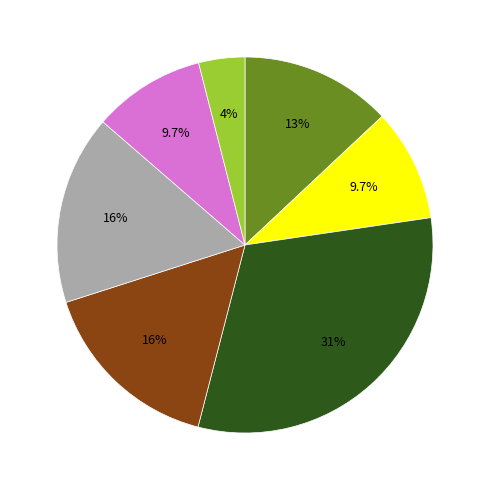

Is there any slice that represents more than half of the pie?

No